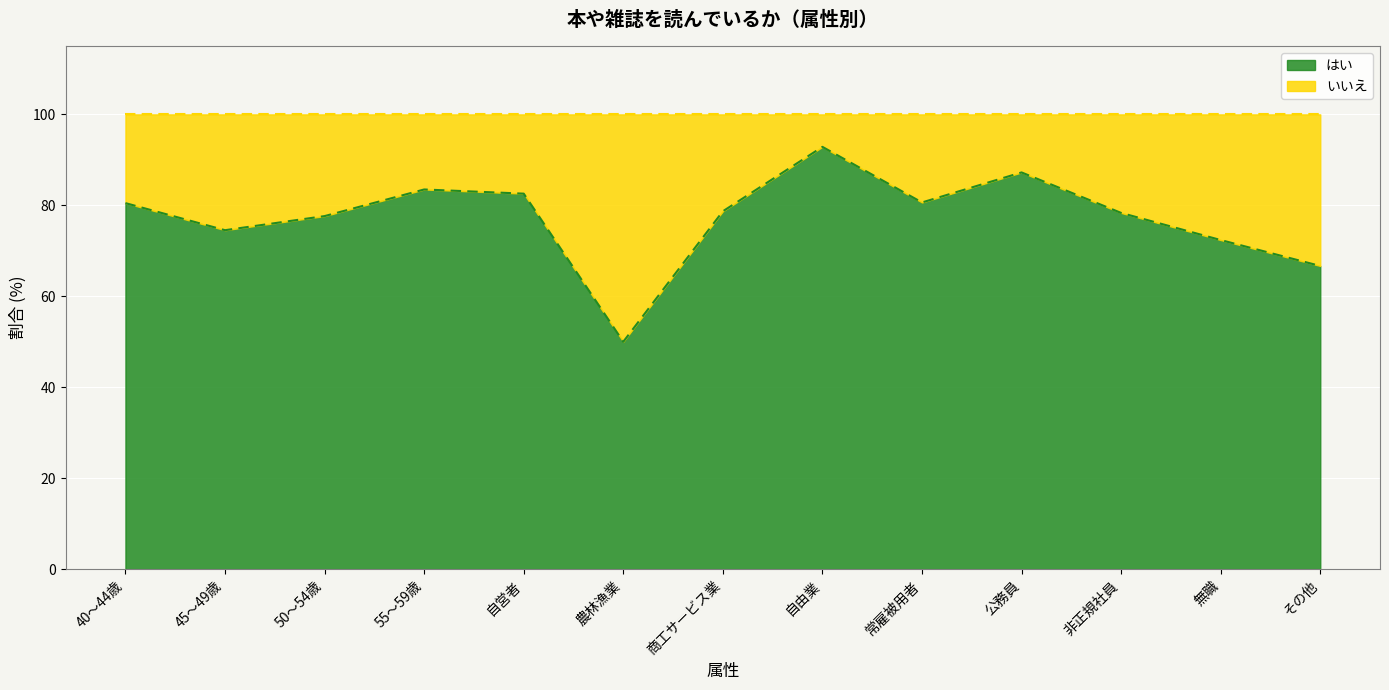

The chart shows a value of 82.6 at 自営者. True or false?

True